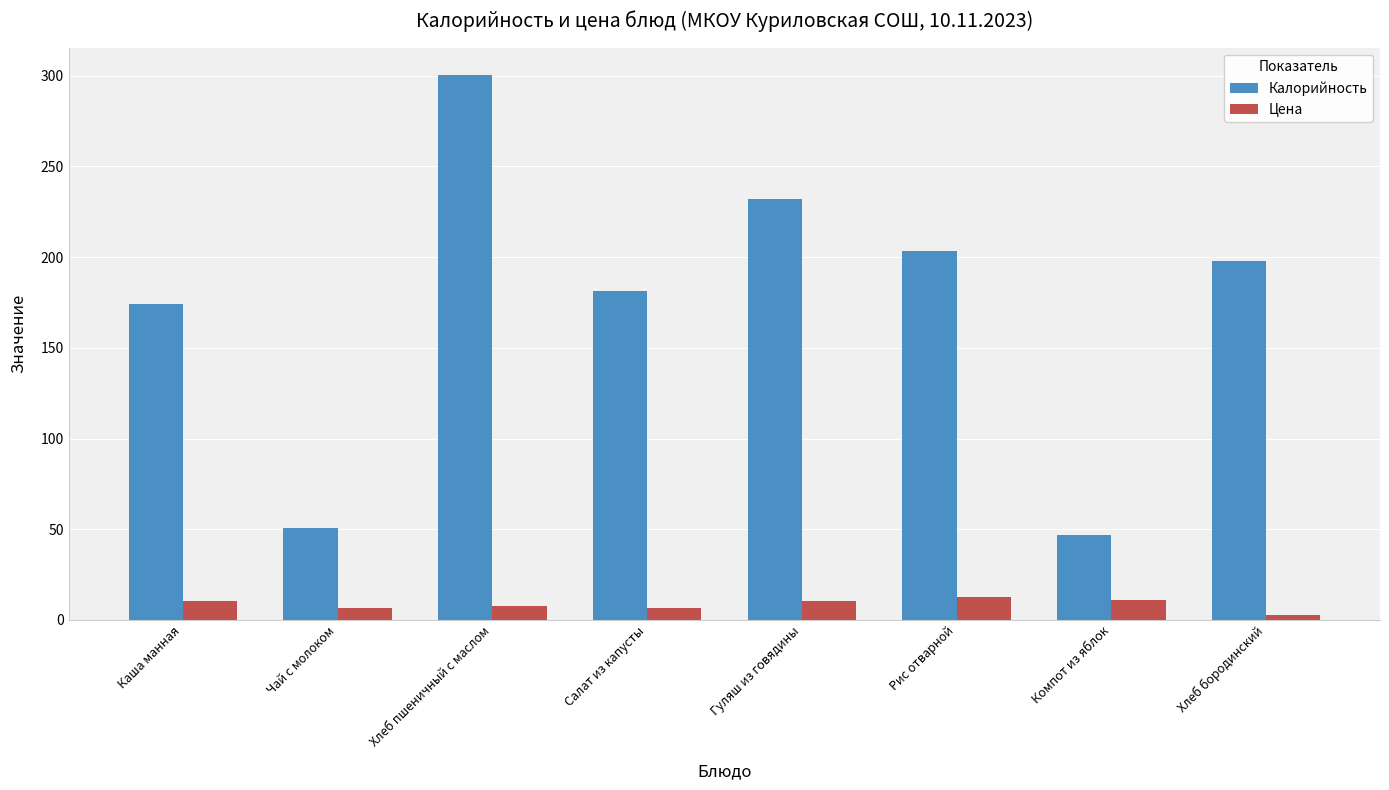

At which category is the sum across all series the highest?

Хлеб пшеничный с маслом